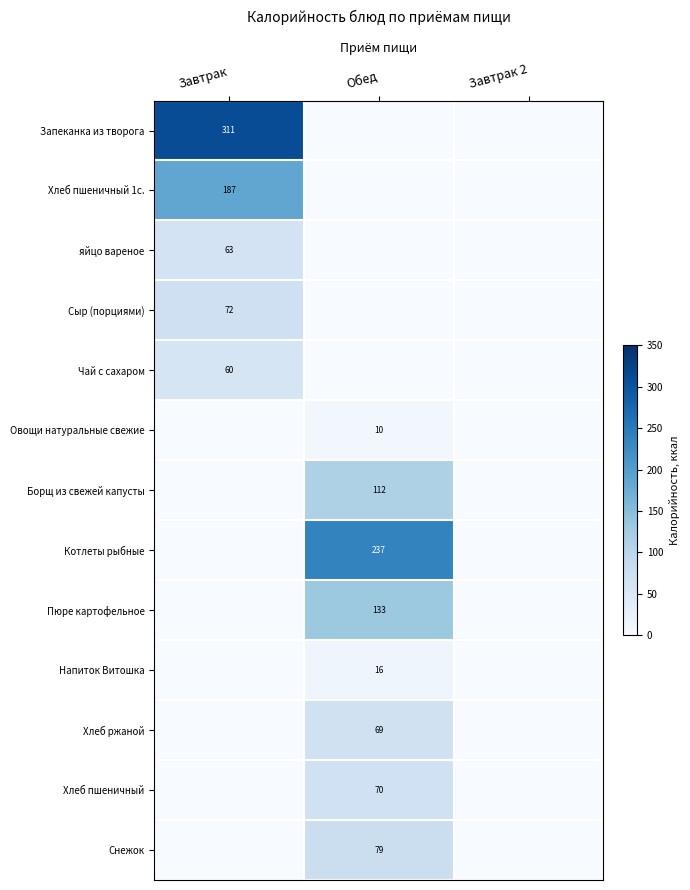

At how many categories does at least one series exceed 133?

2